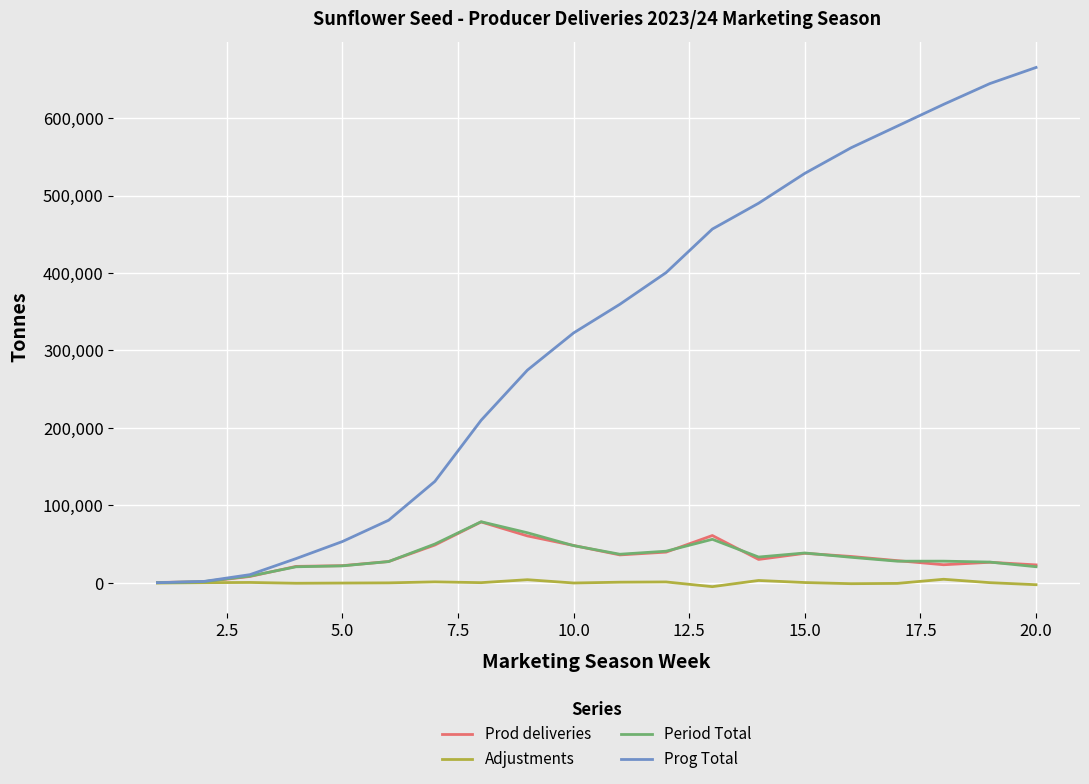

What is the highest value of the Prod deliveries series?

78641